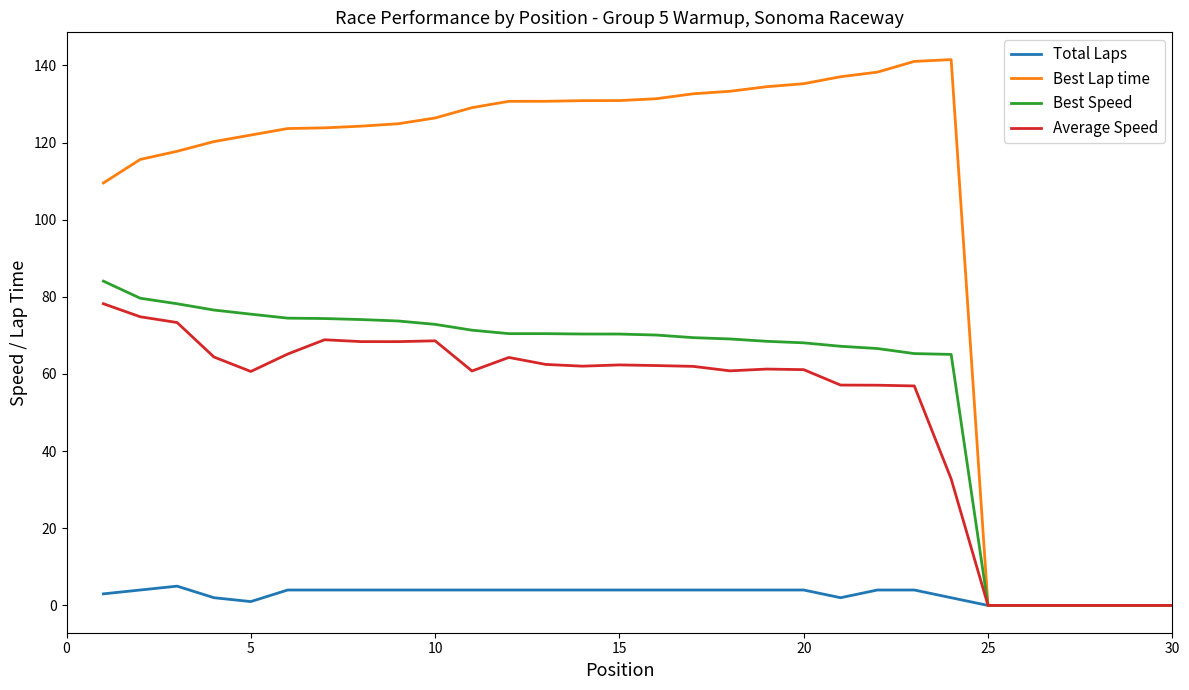

List the series in order of their peak value, highest first.

Best Lap time, Best Speed, Average Speed, Total Laps